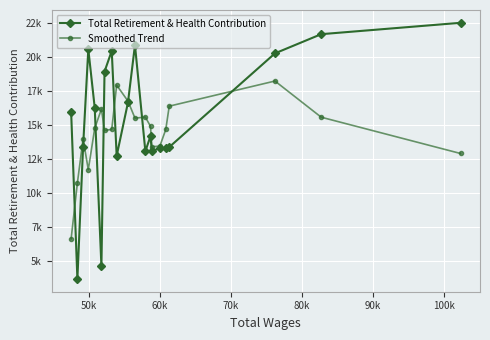

What are all the series names shown in the legend?

Total Retirement & Health Contribution, Smoothed Trend